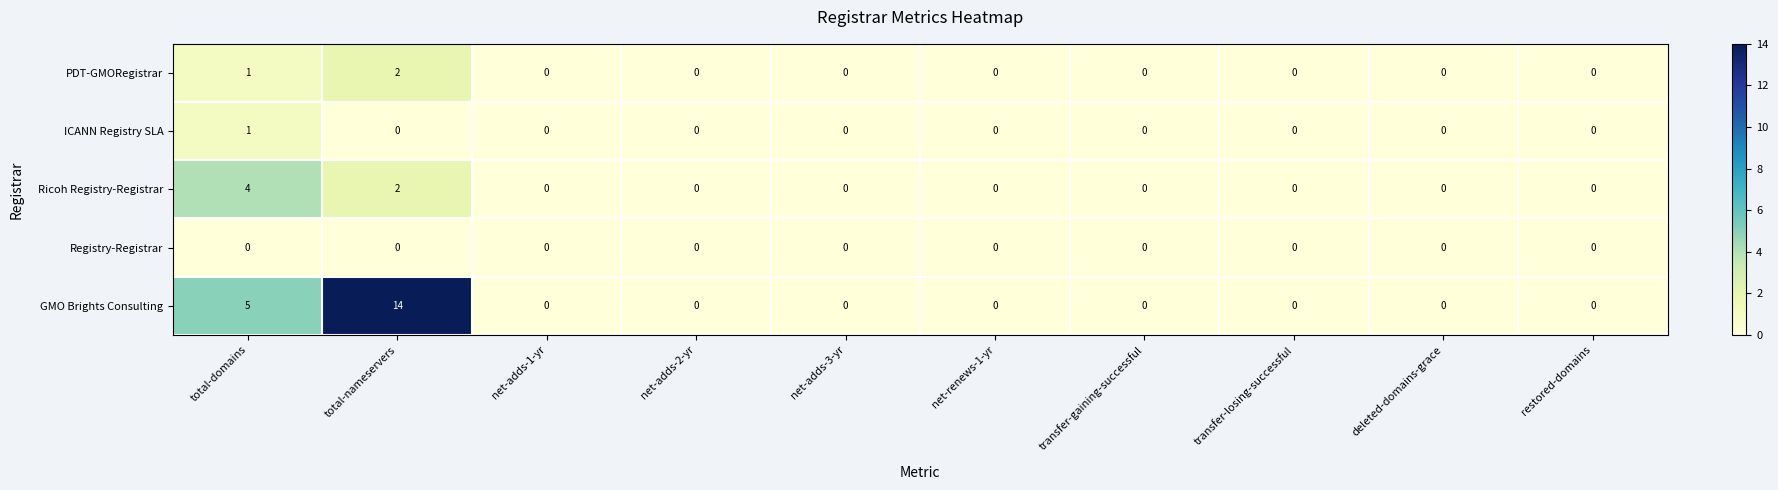

Count the number of data series in this chart.

5